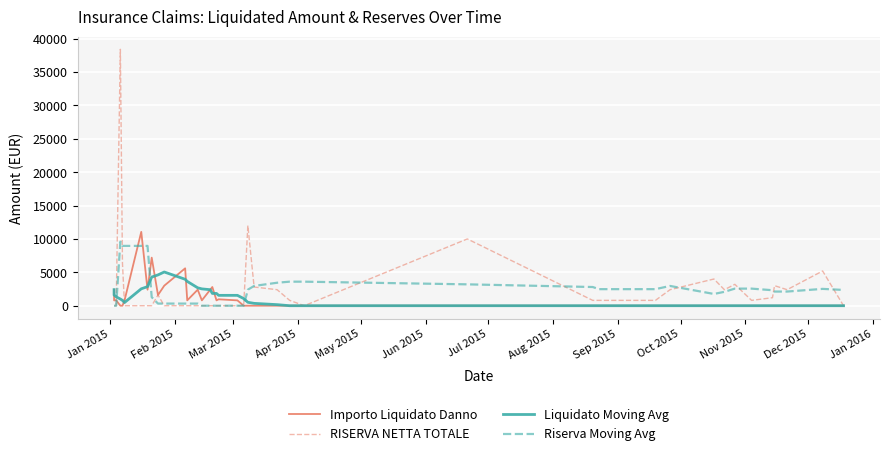

How many categories are shown in the chart?

40